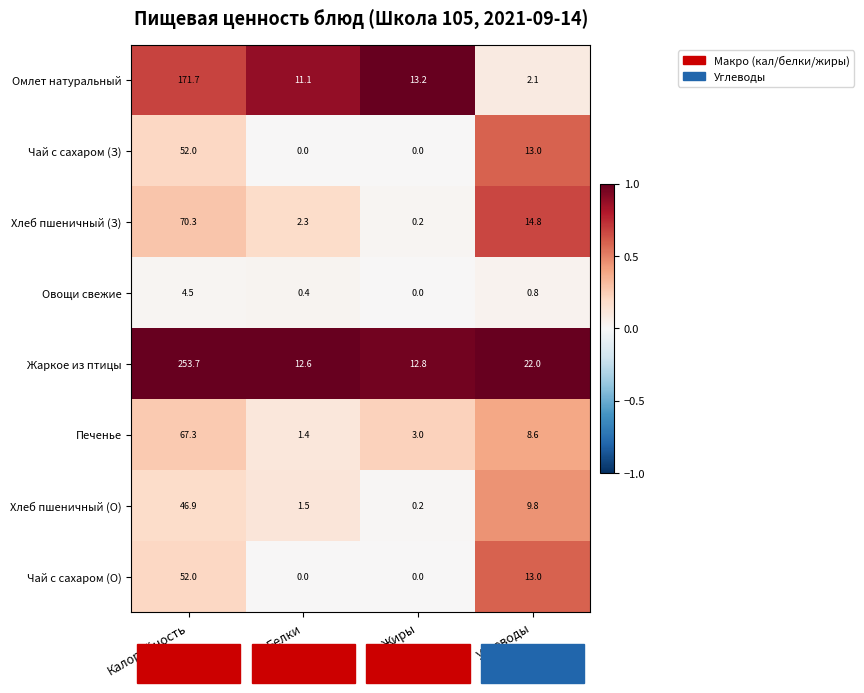

What is the difference between the Омлет натуральный values at Жиры and Калорийность?

158.5